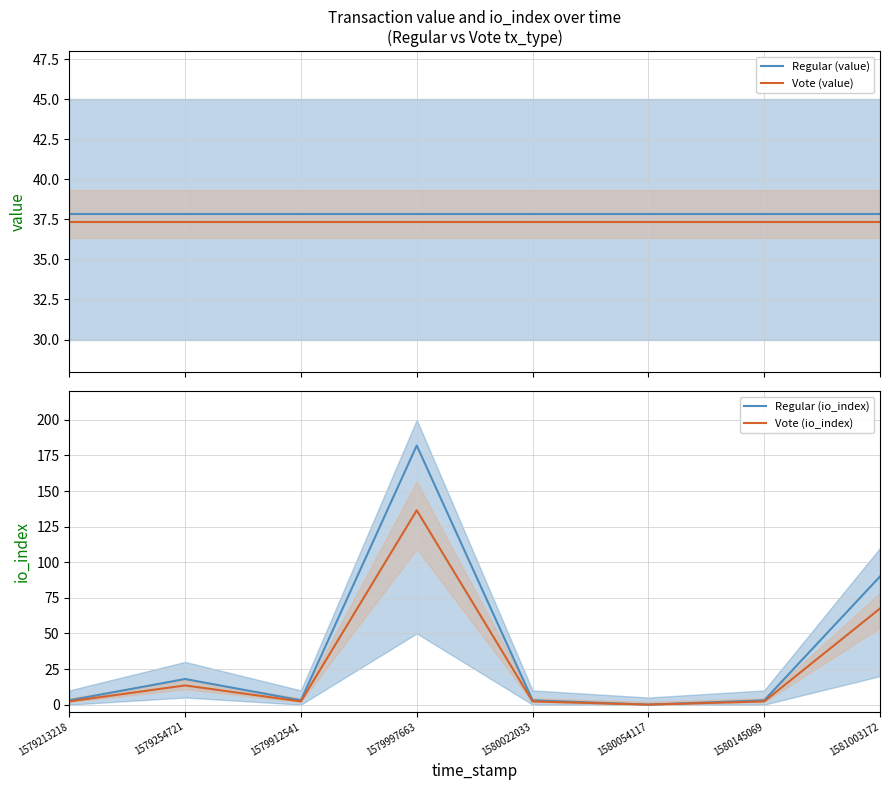

List the labels in order of Regular (io_index) value, smallest first.

1580054117, 1579213218, 1579912541, 1580022033, 1580145069, 1579254721, 1581003172, 1579997663